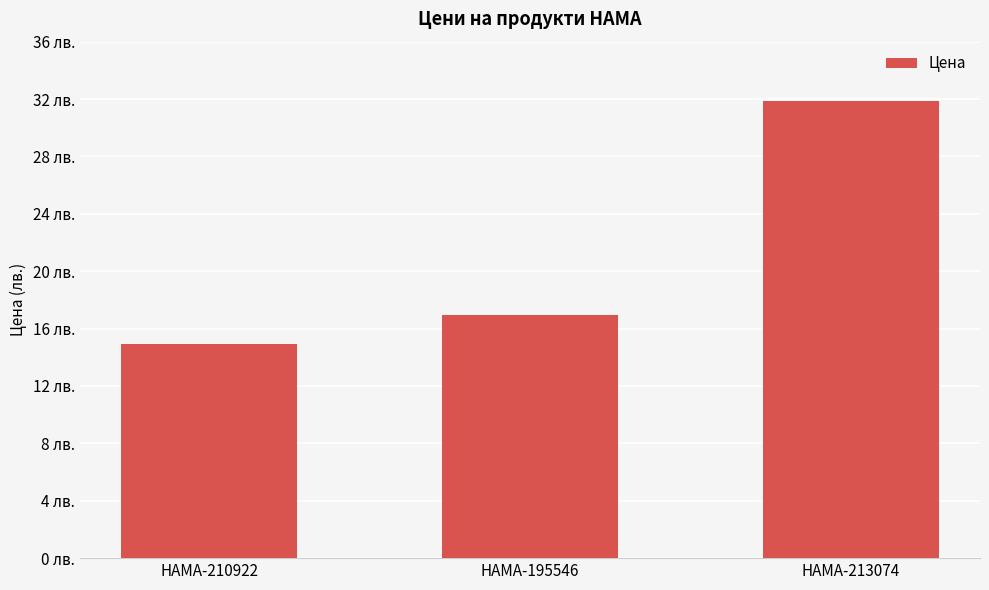

Is it true that the value at HAMA-210922 is 14.9?

True